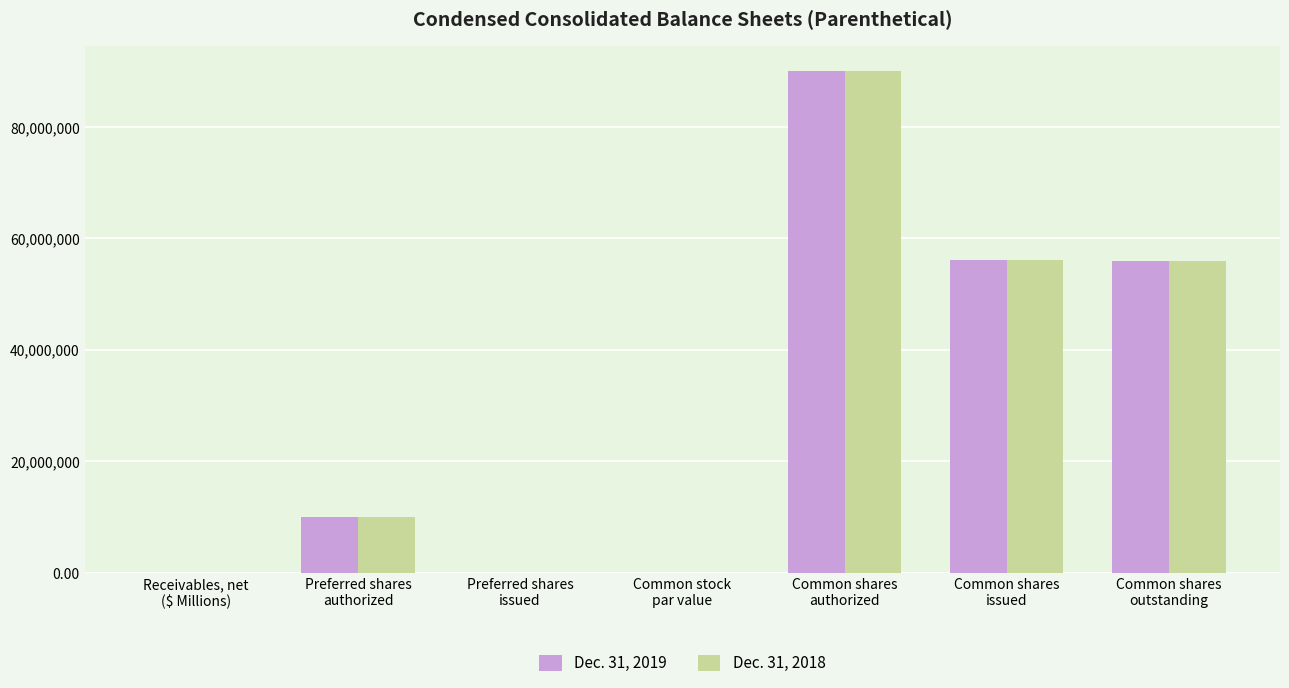

True or false: Dec. 31, 2019 has a value of 10000000.0 at Preferred shares
authorized.

True